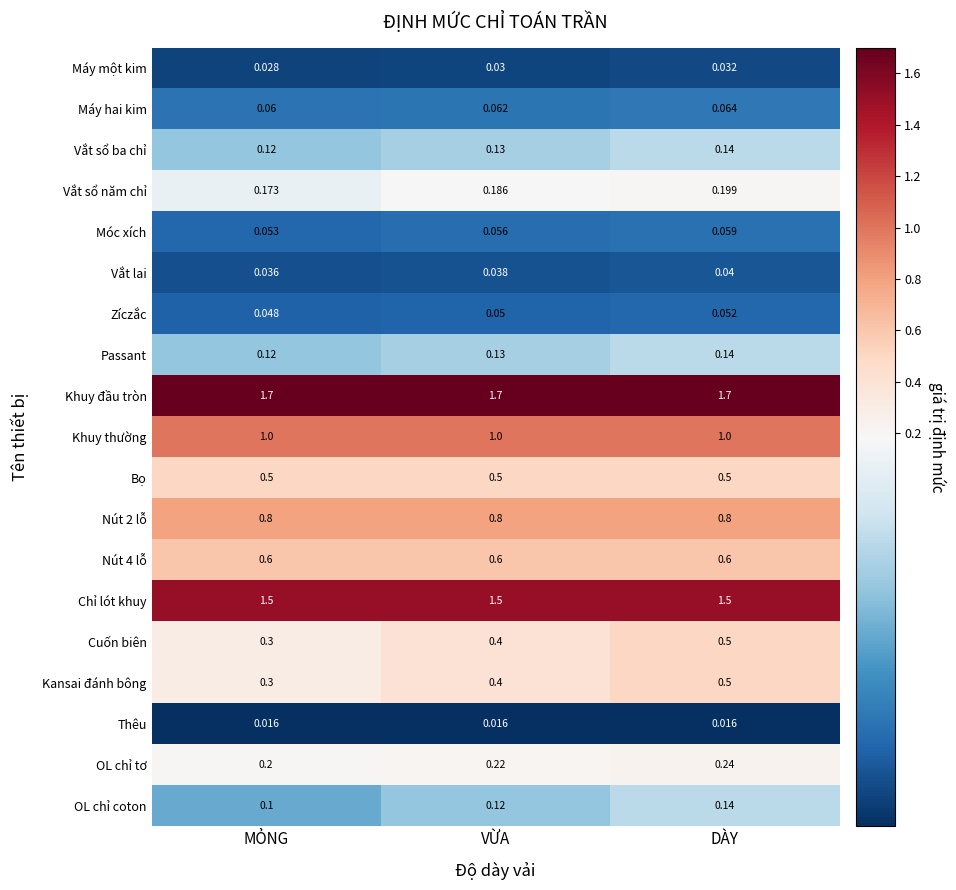

At which label is Máy hai kim closest to 0?

MỎNG